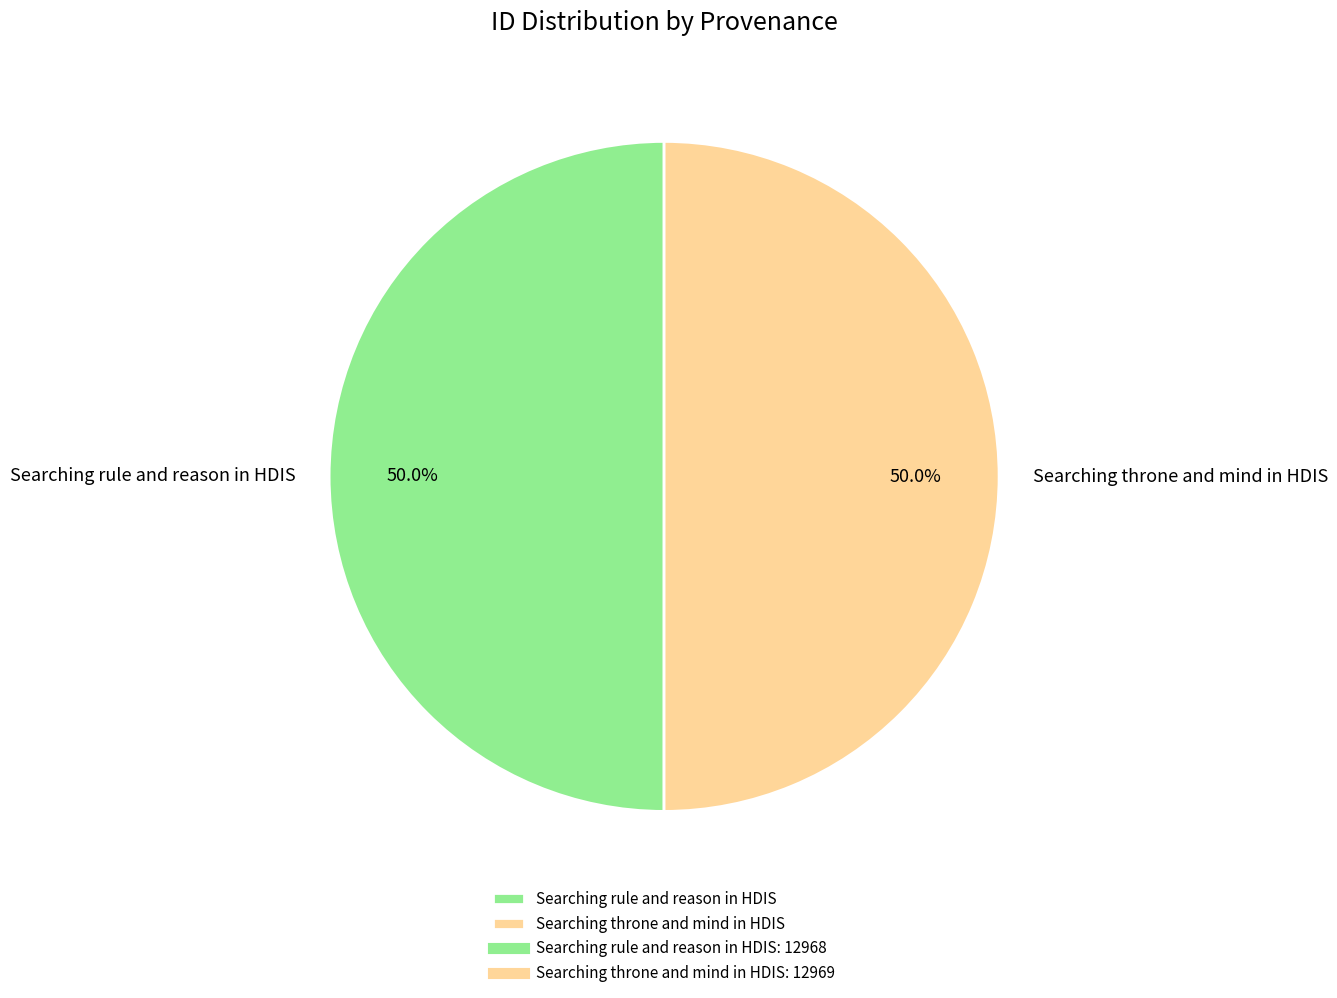

How many segments does this pie chart have?

2